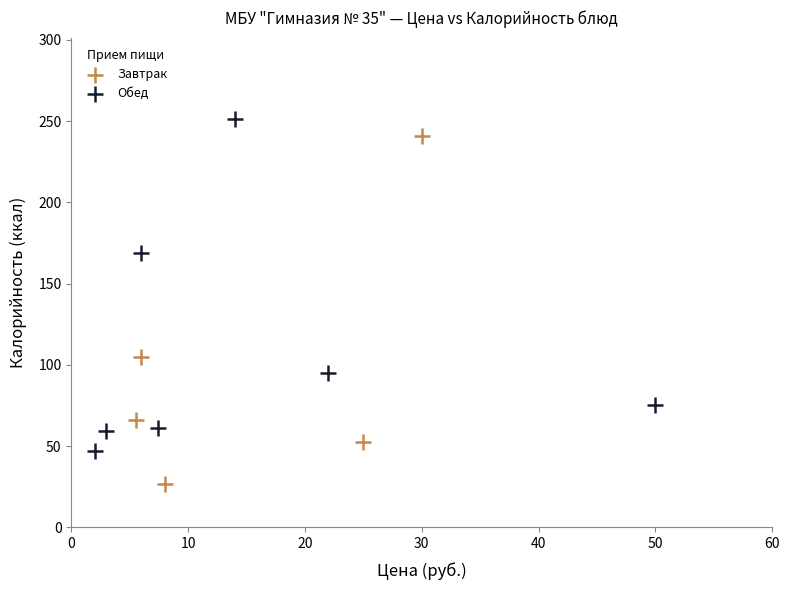

Which series contains the lowest Y value?

Завтрак